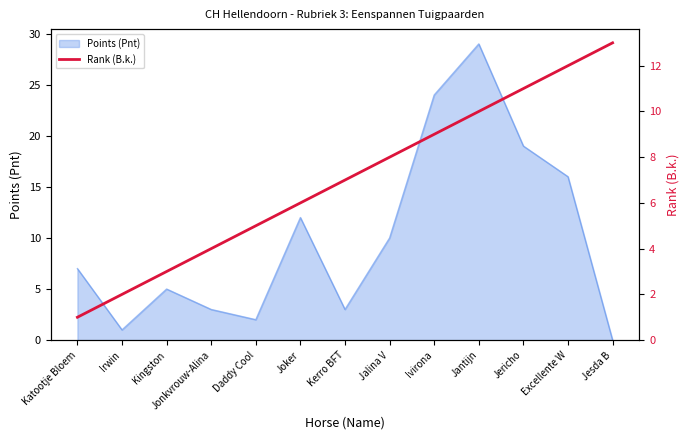

How many values are below 7?

6